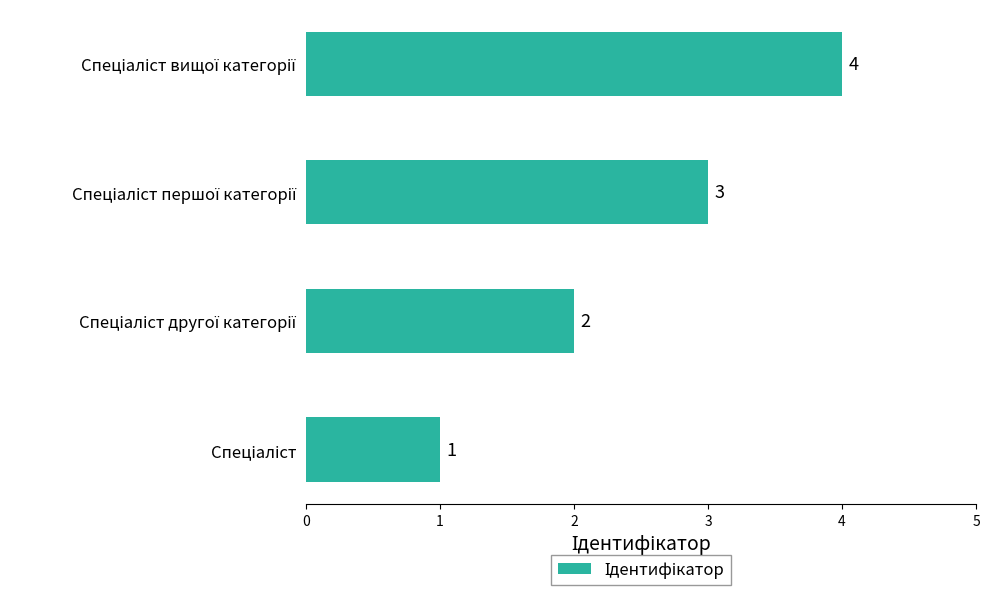

How many series are shown in this chart?

1